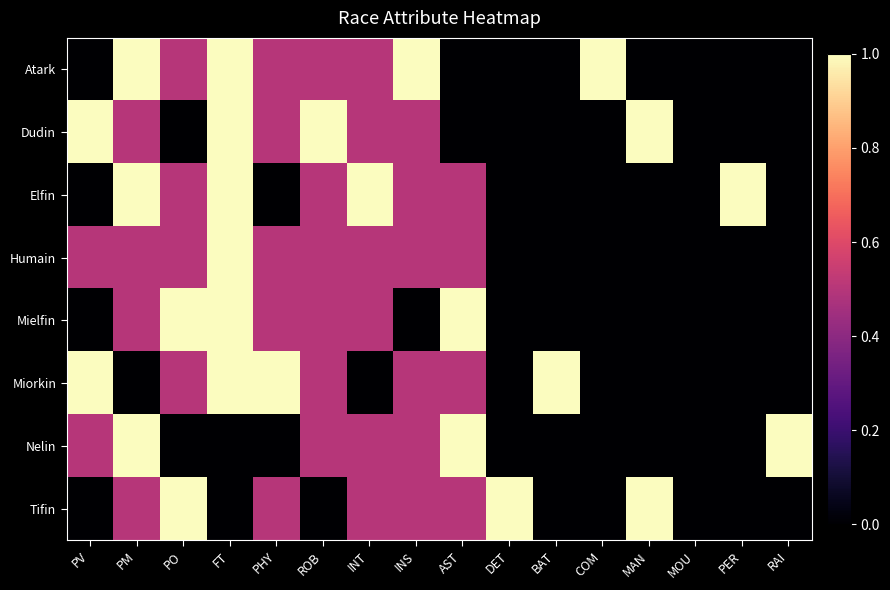

What is the difference between the highest and lowest values at BAT?

1.0